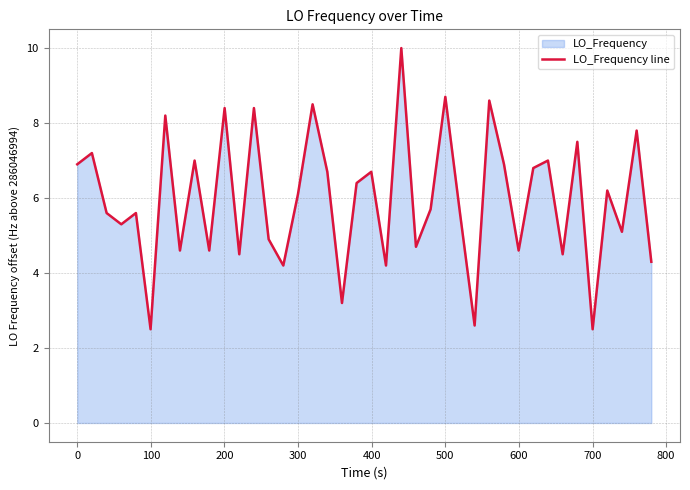

What is the greatest value displayed?

10.0